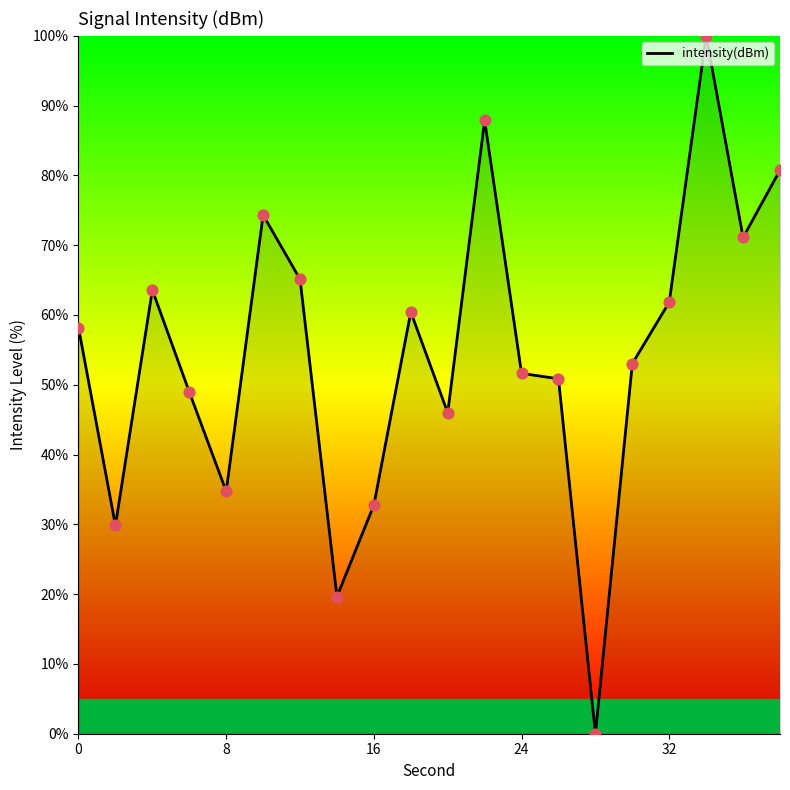

What is the difference between the maximum and minimum values?

100.0